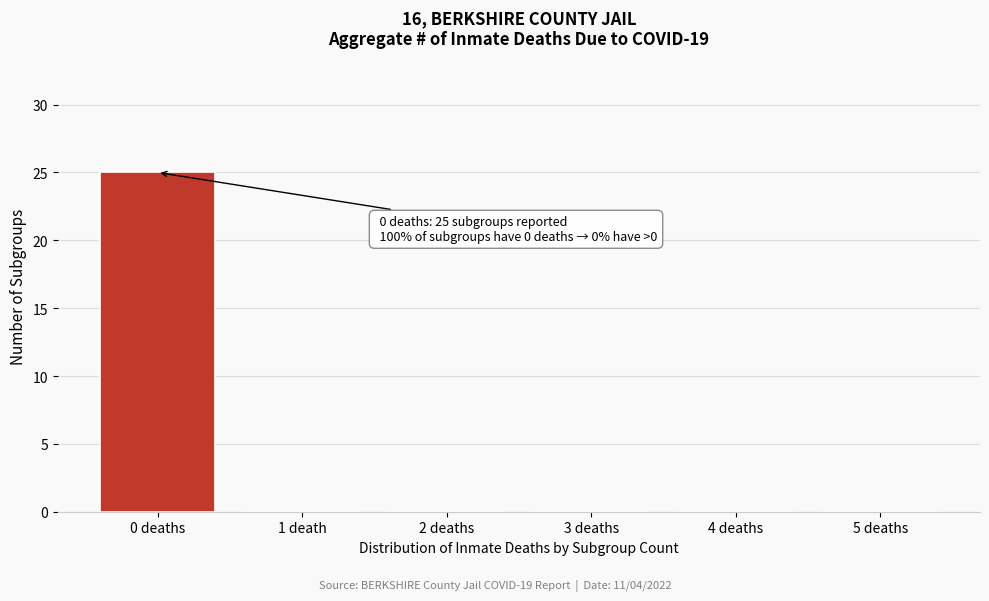

Reading left to right, what are all the values shown in this chart?

0 deaths=25	1 death=0	2 deaths=0	3 deaths=0	4 deaths=0	5 deaths=0